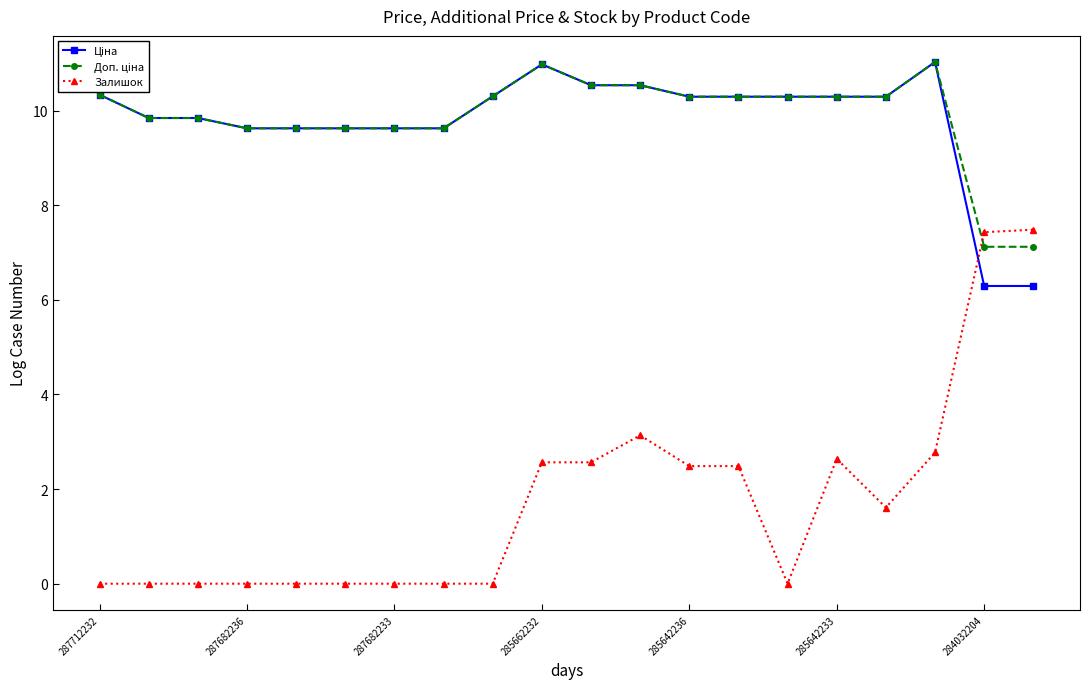

Which series has the largest range (max minus min)?

Залишок